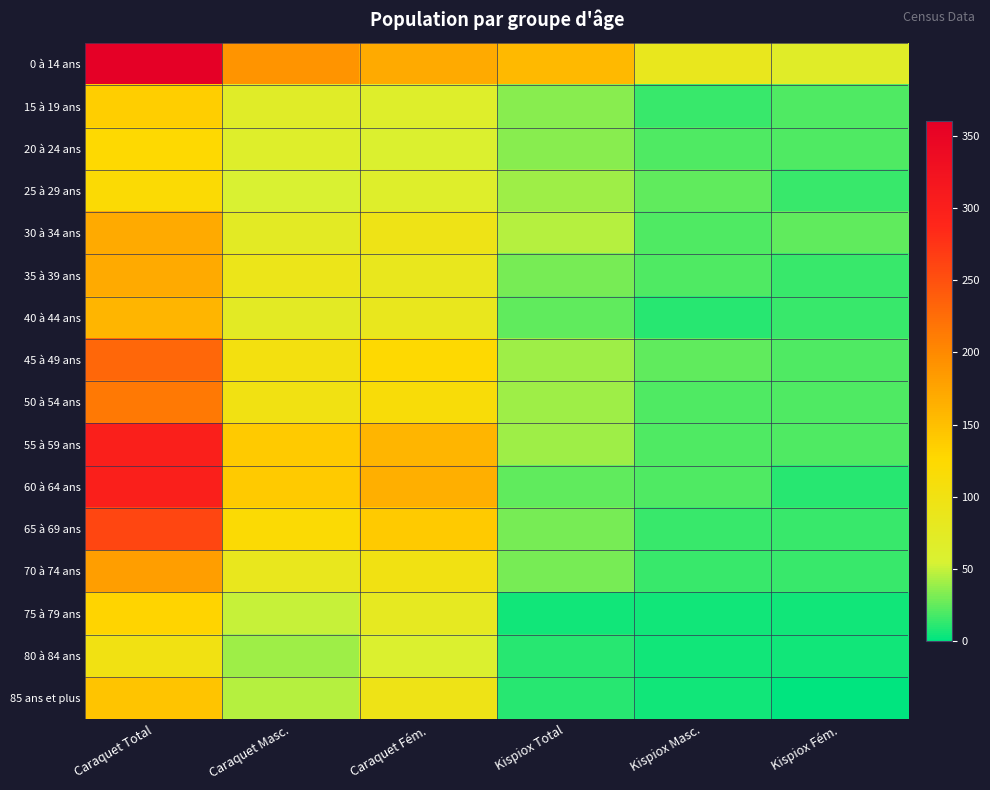

Reading right to left, list all the values displayed in this chart.

0 à 14 ans: Kispiox Fém.=70	Kispiox Masc.=85	Kispiox Total=155	Caraquet Fém.=170	Caraquet Masc.=190	Caraquet Total=360
15 à 19 ans: Kispiox Fém.=20	Kispiox Masc.=15	Kispiox Total=35	Caraquet Fém.=65	Caraquet Masc.=70	Caraquet Total=135
20 à 24 ans: Kispiox Fém.=20	Kispiox Masc.=20	Kispiox Total=35	Caraquet Fém.=60	Caraquet Masc.=65	Caraquet Total=125
25 à 29 ans: Kispiox Fém.=15	Kispiox Masc.=25	Kispiox Total=40	Caraquet Fém.=65	Caraquet Masc.=55	Caraquet Total=120
30 à 34 ans: Kispiox Fém.=25	Kispiox Masc.=20	Kispiox Total=45	Caraquet Fém.=95	Caraquet Masc.=75	Caraquet Total=170
35 à 39 ans: Kispiox Fém.=15	Kispiox Masc.=20	Kispiox Total=30	Caraquet Fém.=85	Caraquet Masc.=90	Caraquet Total=170
40 à 44 ans: Kispiox Fém.=15	Kispiox Masc.=10	Kispiox Total=25	Caraquet Fém.=85	Caraquet Masc.=75	Caraquet Total=160
45 à 49 ans: Kispiox Fém.=20	Kispiox Masc.=25	Kispiox Total=40	Caraquet Fém.=125	Caraquet Masc.=105	Caraquet Total=230
50 à 54 ans: Kispiox Fém.=20	Kispiox Masc.=20	Kispiox Total=40	Caraquet Fém.=115	Caraquet Masc.=100	Caraquet Total=215
55 à 59 ans: Kispiox Fém.=20	Kispiox Masc.=20	Kispiox Total=40	Caraquet Fém.=160	Caraquet Masc.=140	Caraquet Total=300
60 à 64 ans: Kispiox Fém.=10	Kispiox Masc.=20	Kispiox Total=25	Caraquet Fém.=165	Caraquet Masc.=140	Caraquet Total=300
65 à 69 ans: Kispiox Fém.=15	Kispiox Masc.=15	Kispiox Total=30	Caraquet Fém.=140	Caraquet Masc.=120	Caraquet Total=260
70 à 74 ans: Kispiox Fém.=15	Kispiox Masc.=15	Kispiox Total=30	Caraquet Fém.=100	Caraquet Masc.=85	Caraquet Total=180
75 à 79 ans: Kispiox Fém.=5	Kispiox Masc.=5	Kispiox Total=5	Caraquet Fém.=80	Caraquet Masc.=50	Caraquet Total=130
80 à 84 ans: Kispiox Fém.=5	Kispiox Masc.=5	Kispiox Total=10	Caraquet Fém.=60	Caraquet Masc.=40	Caraquet Total=100
85 ans et plus: Kispiox Fém.=0	Kispiox Masc.=5	Kispiox Total=10	Caraquet Fém.=95	Caraquet Masc.=45	Caraquet Total=145